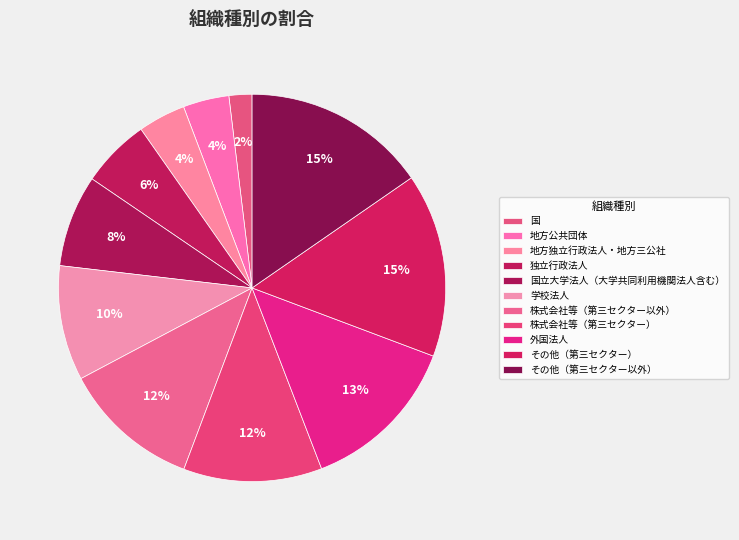

To the nearest percent, what is the difference between the 国 and その他（第三セクター） slice percentages?

13%